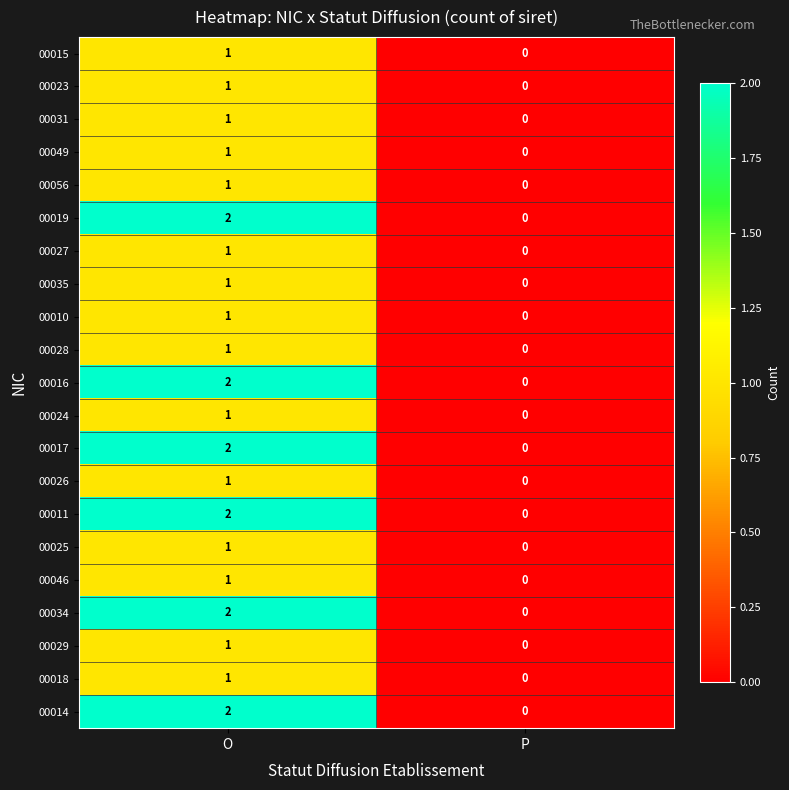

What is the greatest value displayed?

2